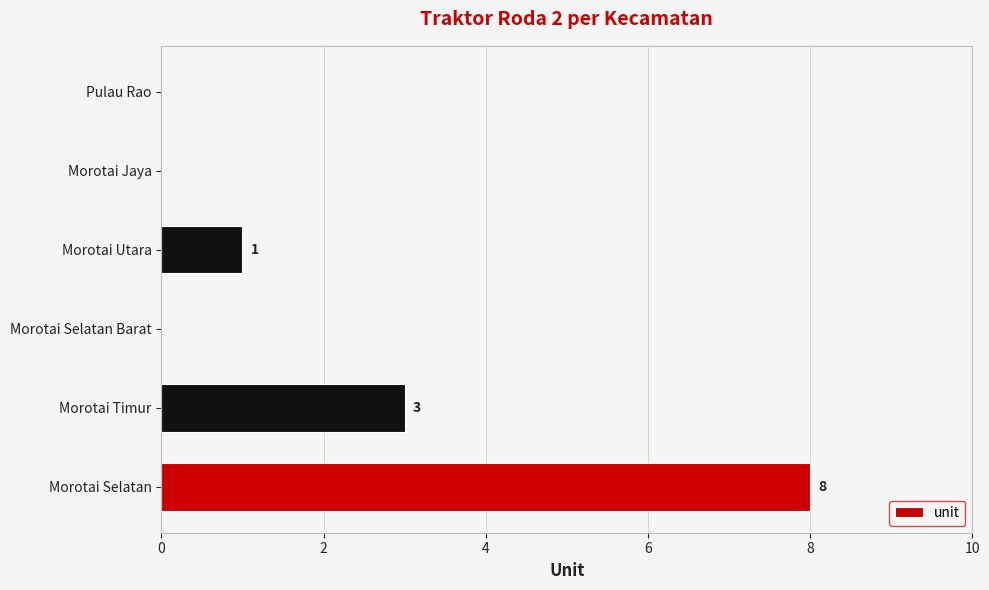

Reading bottom to top, transcribe all the data shown in this chart.

Morotai Selatan=8	Morotai Timur=3	Morotai Selatan Barat=0	Morotai Utara=1	Morotai Jaya=0	Pulau Rao=0